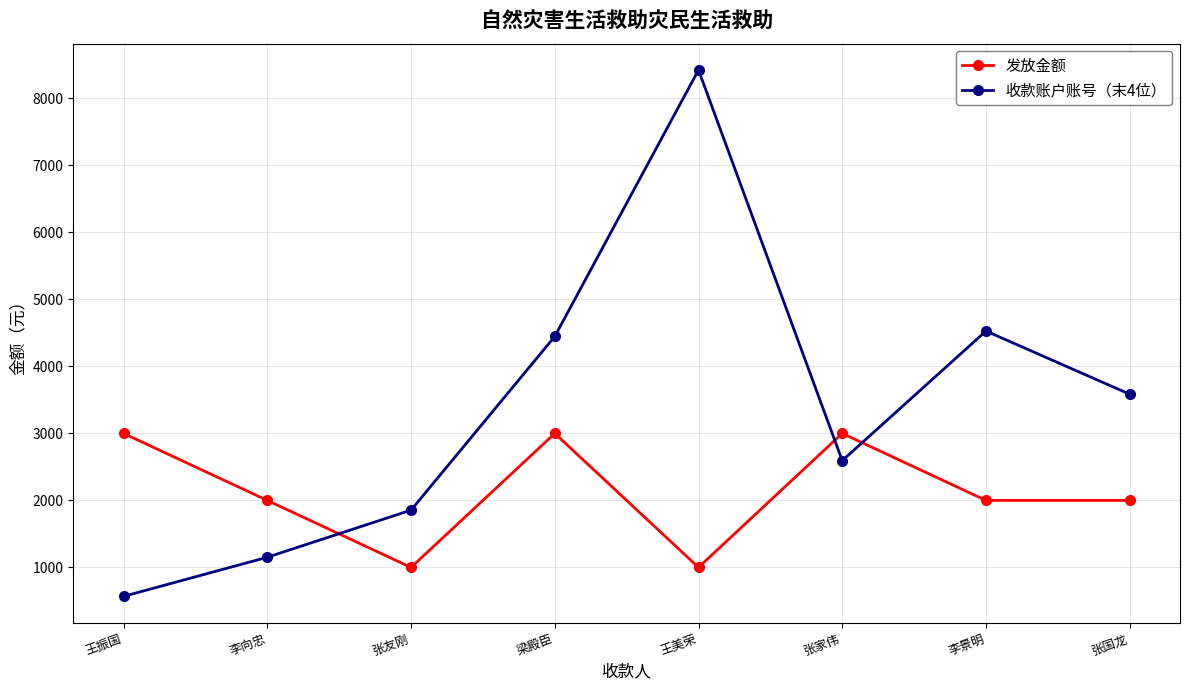

What is the total value across all series at 张友刚?

2855